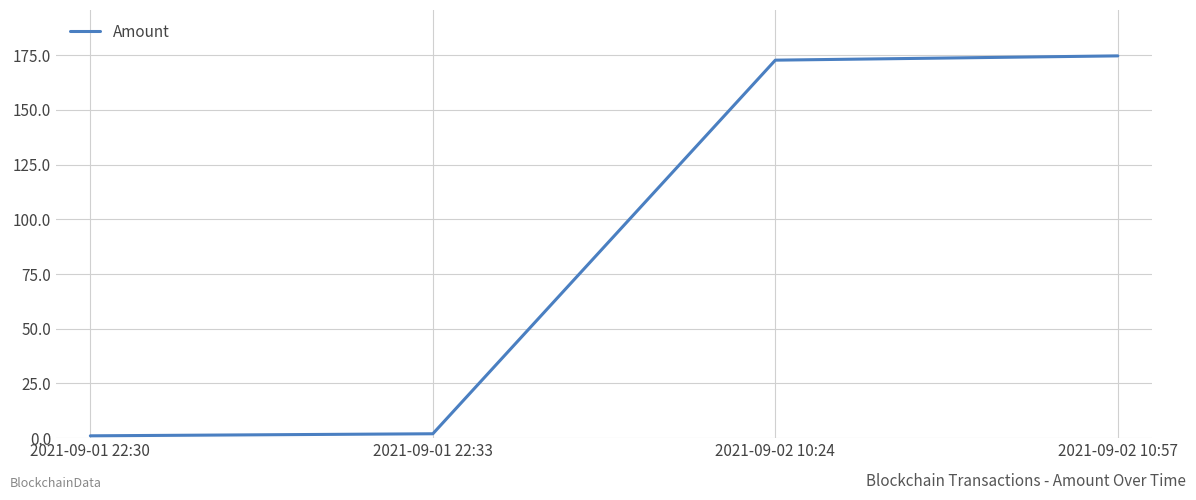

What position from the left is 2021-09-01 22:30?

1